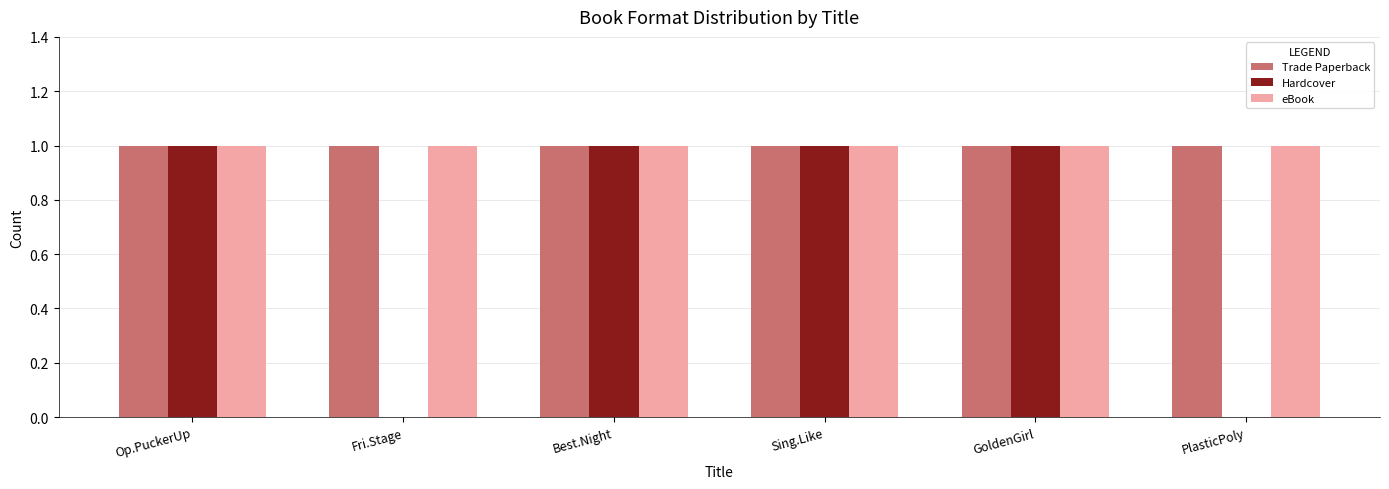

How many series are shown in this chart?

3